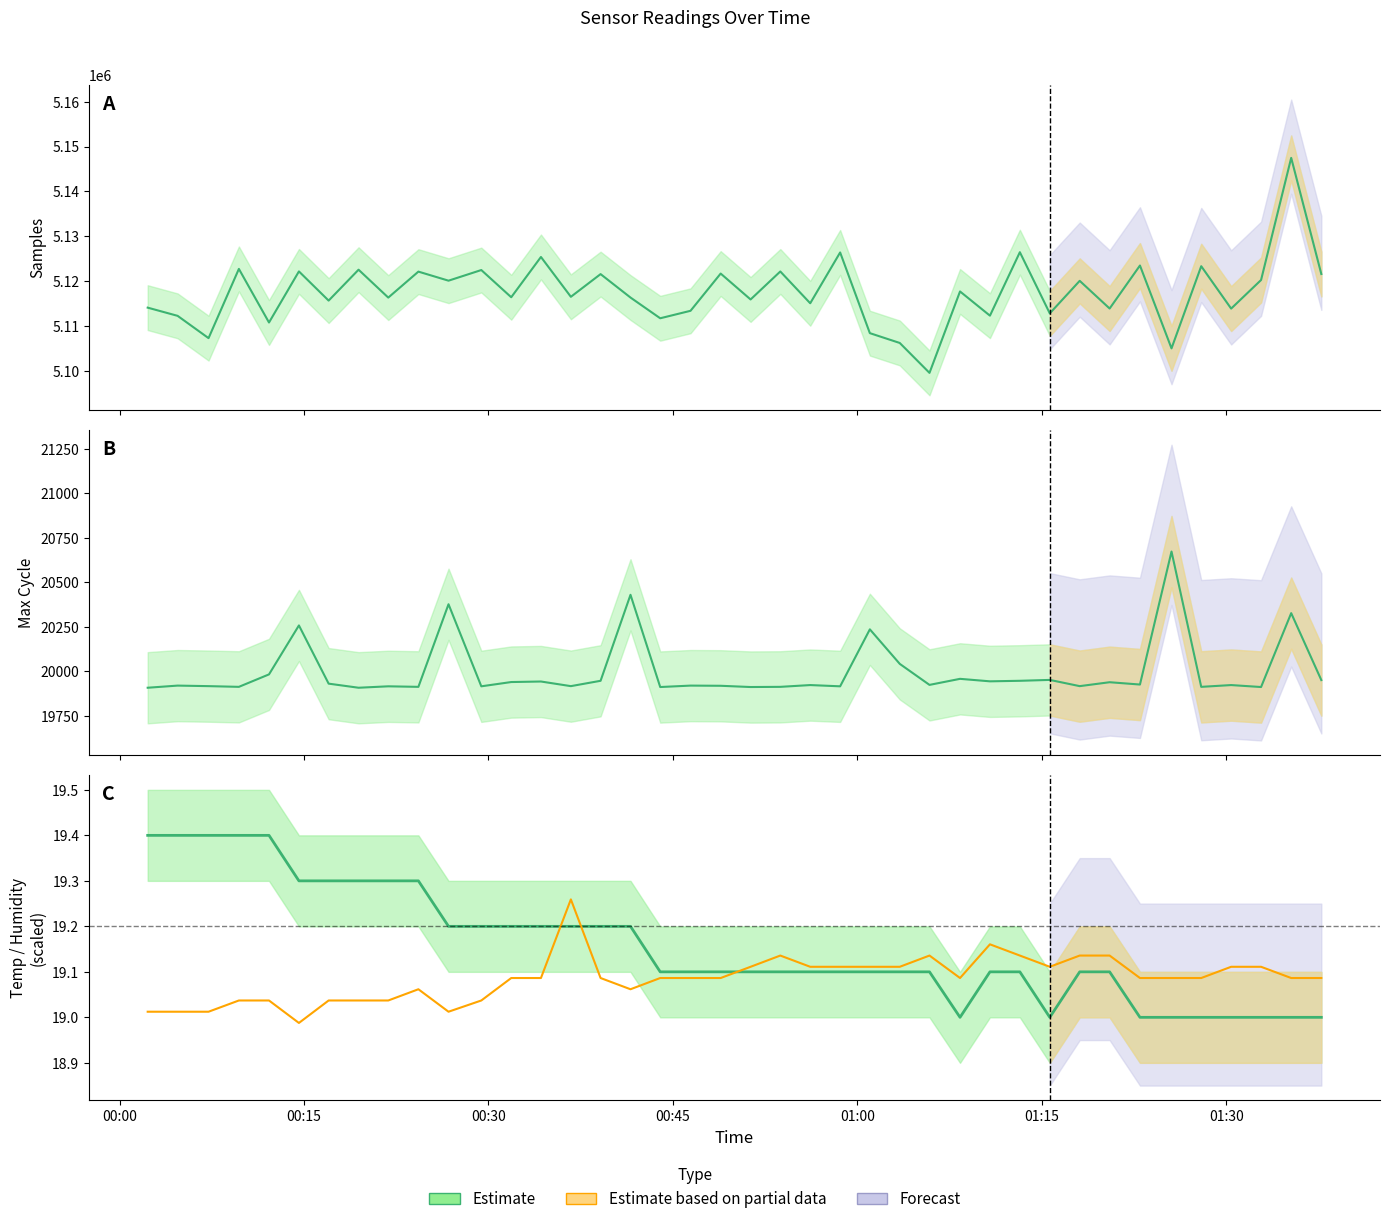

Which has a higher value, 2023/07/14 01:05:52 or 2023/07/14 01:32:50?

2023/07/14 01:32:50